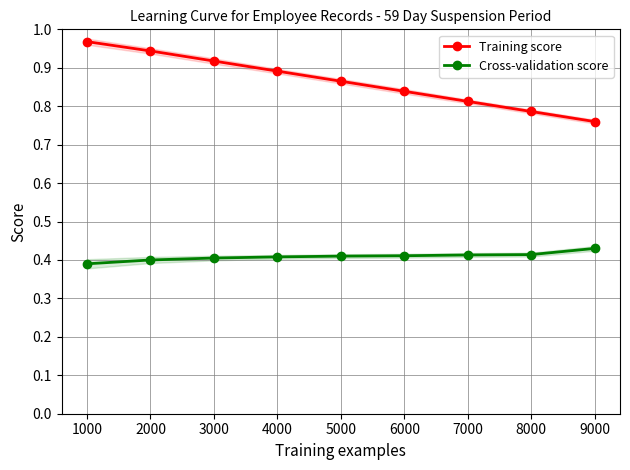

Reading right to left, extract all data points from this chart.

Training score: 0.8	0.8	0.8	0.8	0.9	0.9	0.9	0.9	1.0
Cross-validation score: 0.4	0.4	0.4	0.4	0.4	0.4	0.4	0.4	0.4